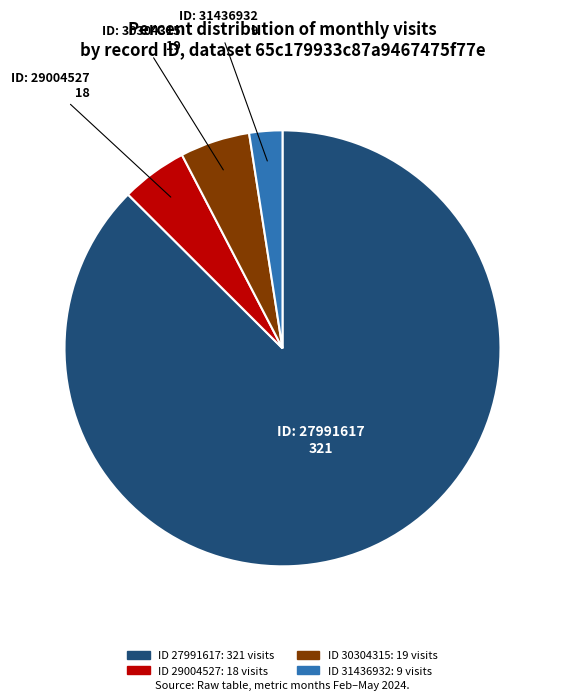

How many segments does this pie chart have?

4